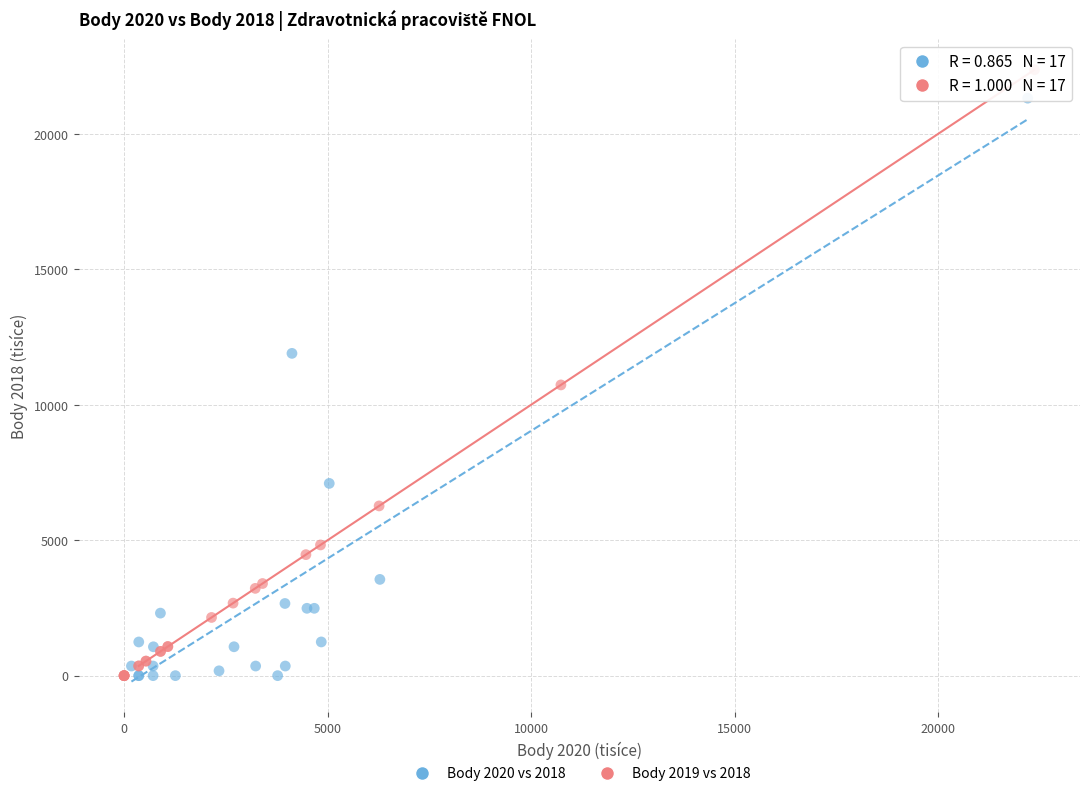

Which series contains the highest Y value?

Body 2019 vs 2018